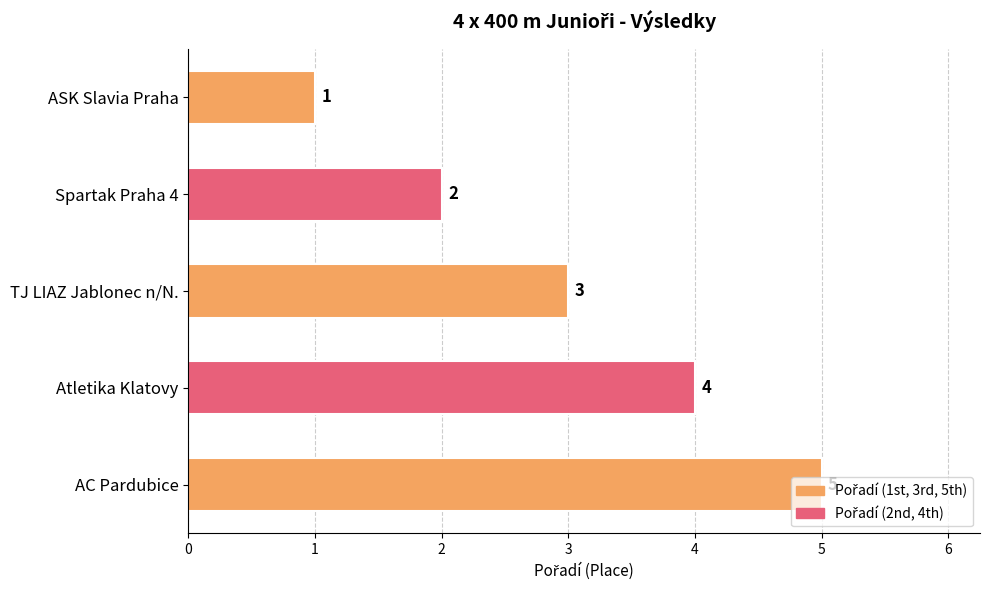

What is the change in value from ASK Slavia Praha to Atletika Klatovy?

+3